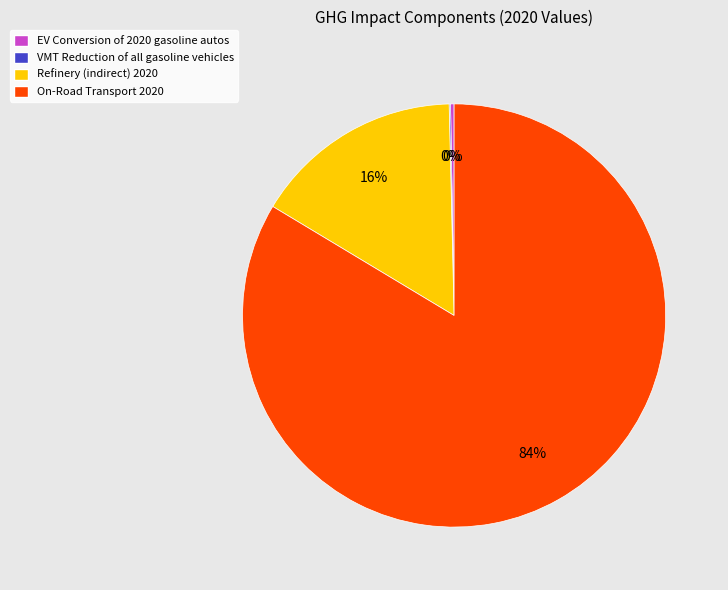

Is there a majority slice in this chart?

Yes